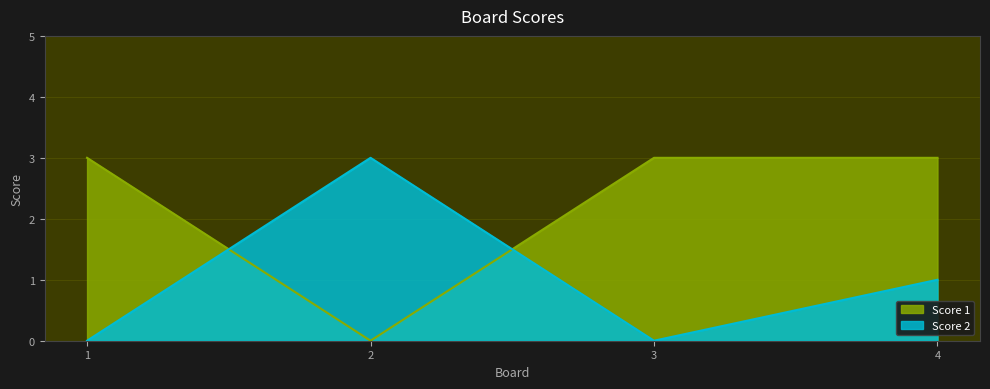

Which series changed the most between 1 and 4?

Score 2